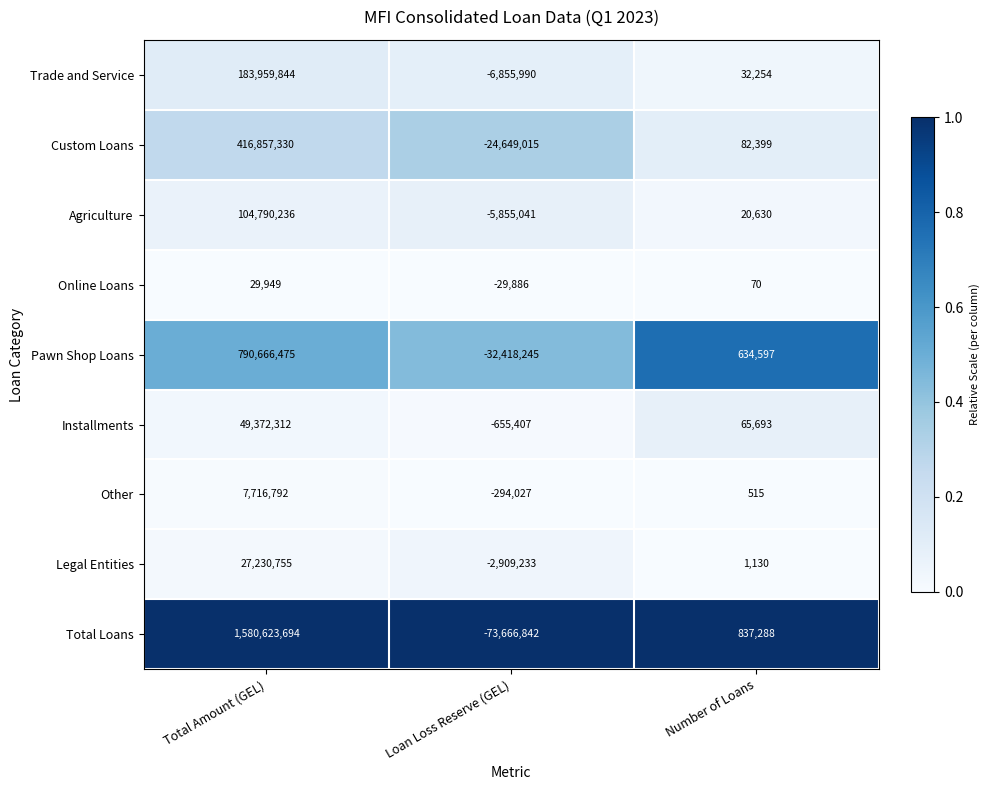

What is the sum of all Legal Entities values?

24322652